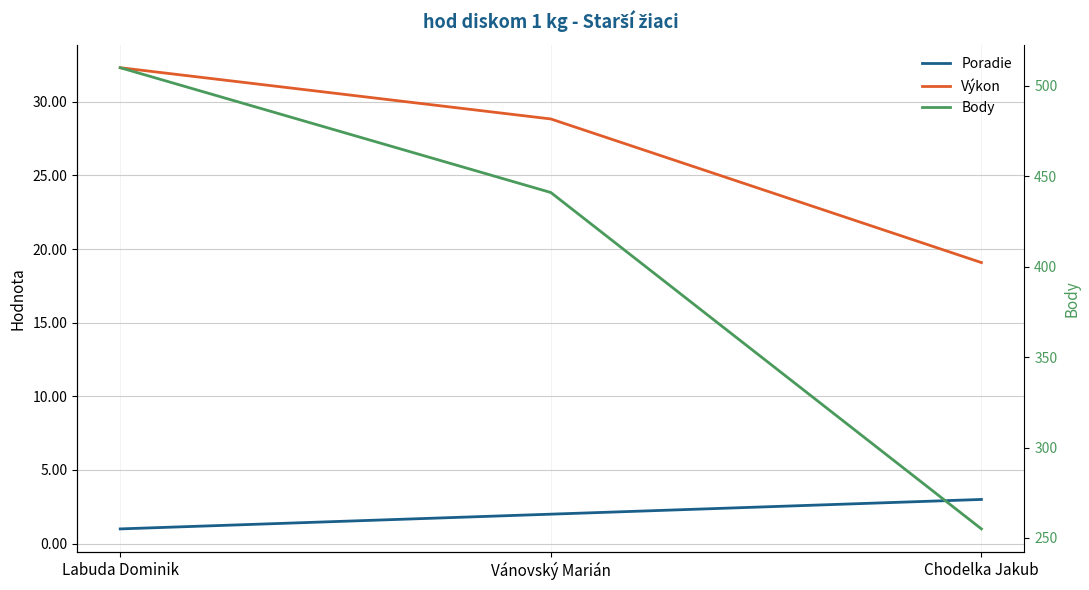

At which label does Výkon reach its peak?

Labuda Dominik